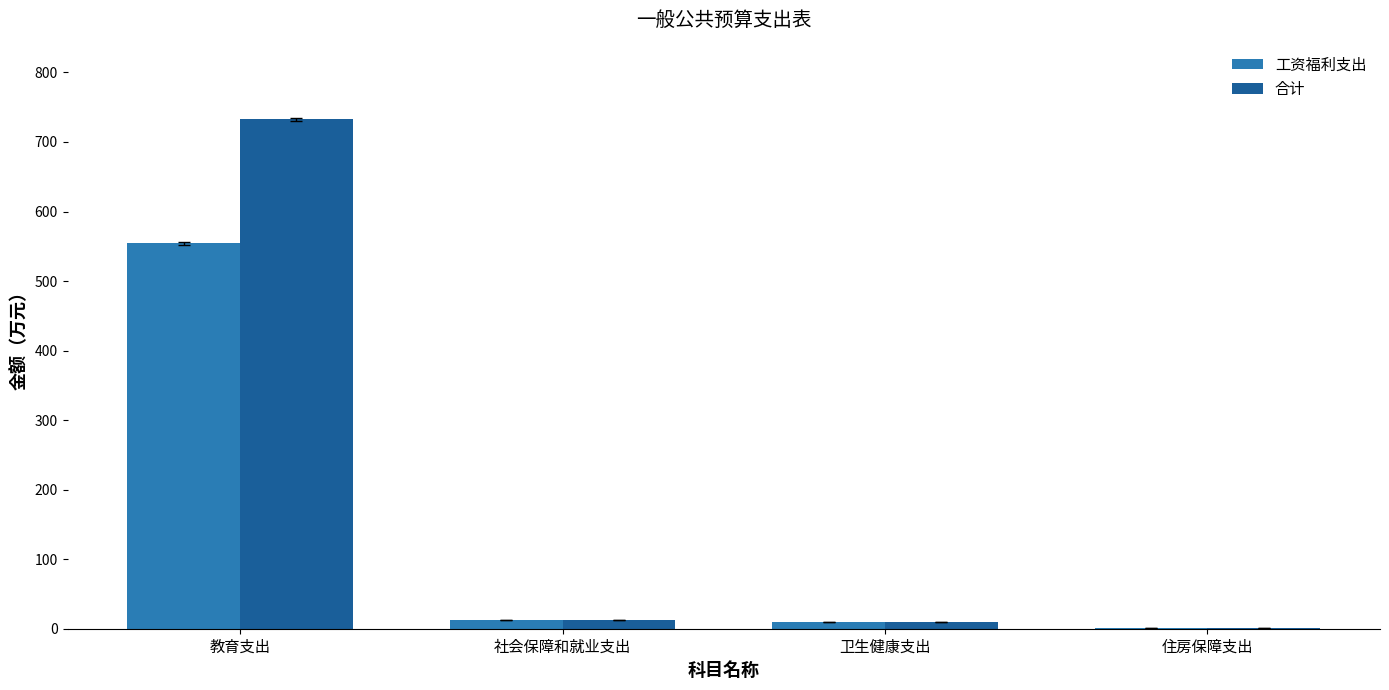

Which category has the highest value in the 工资福利支出 series?

教育支出